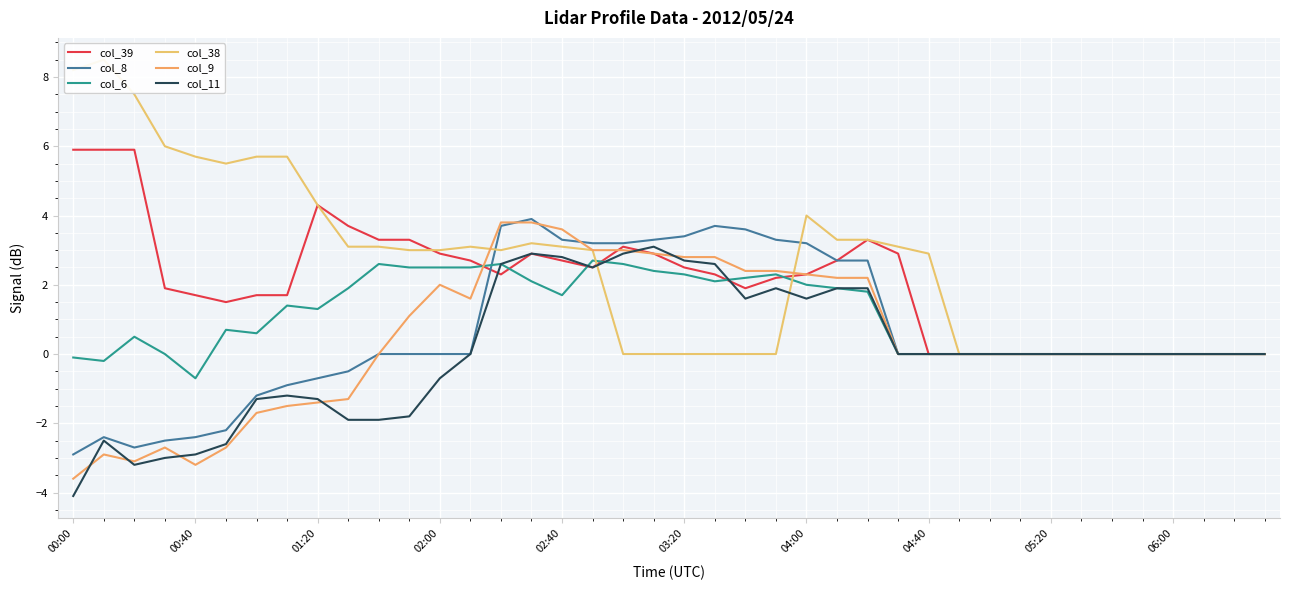

What is the value of the col_6 point at the 16th from the left?

2.1